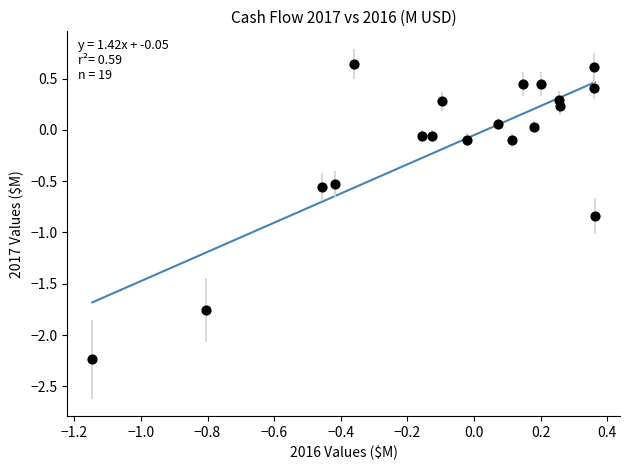

What is the range of Y values (max minus min)?

2.9